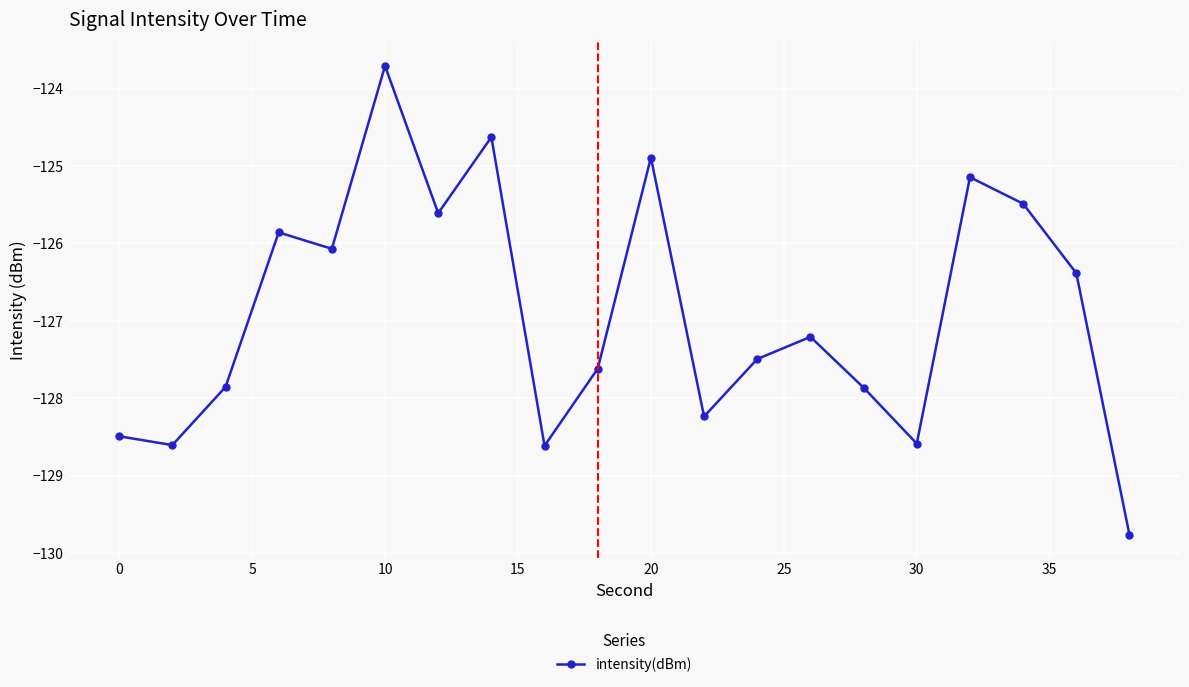

What is the minimum value shown in the chart?

-129.8